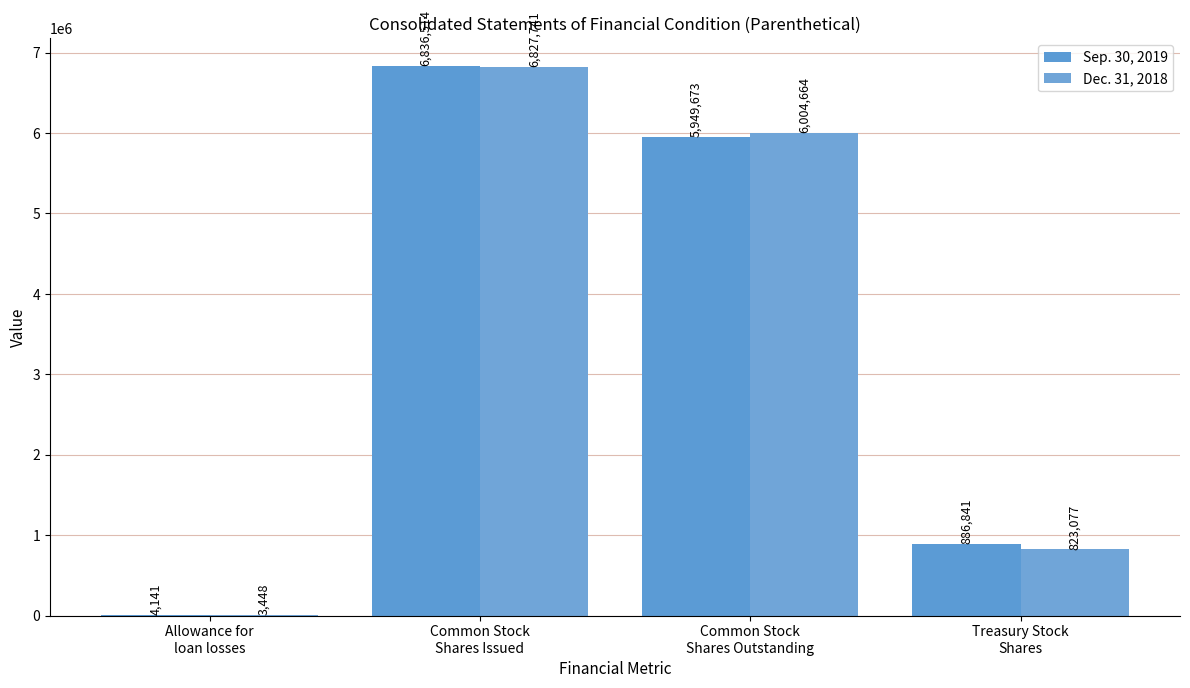

What is the average value of the Sep. 30, 2019 series?

3419292